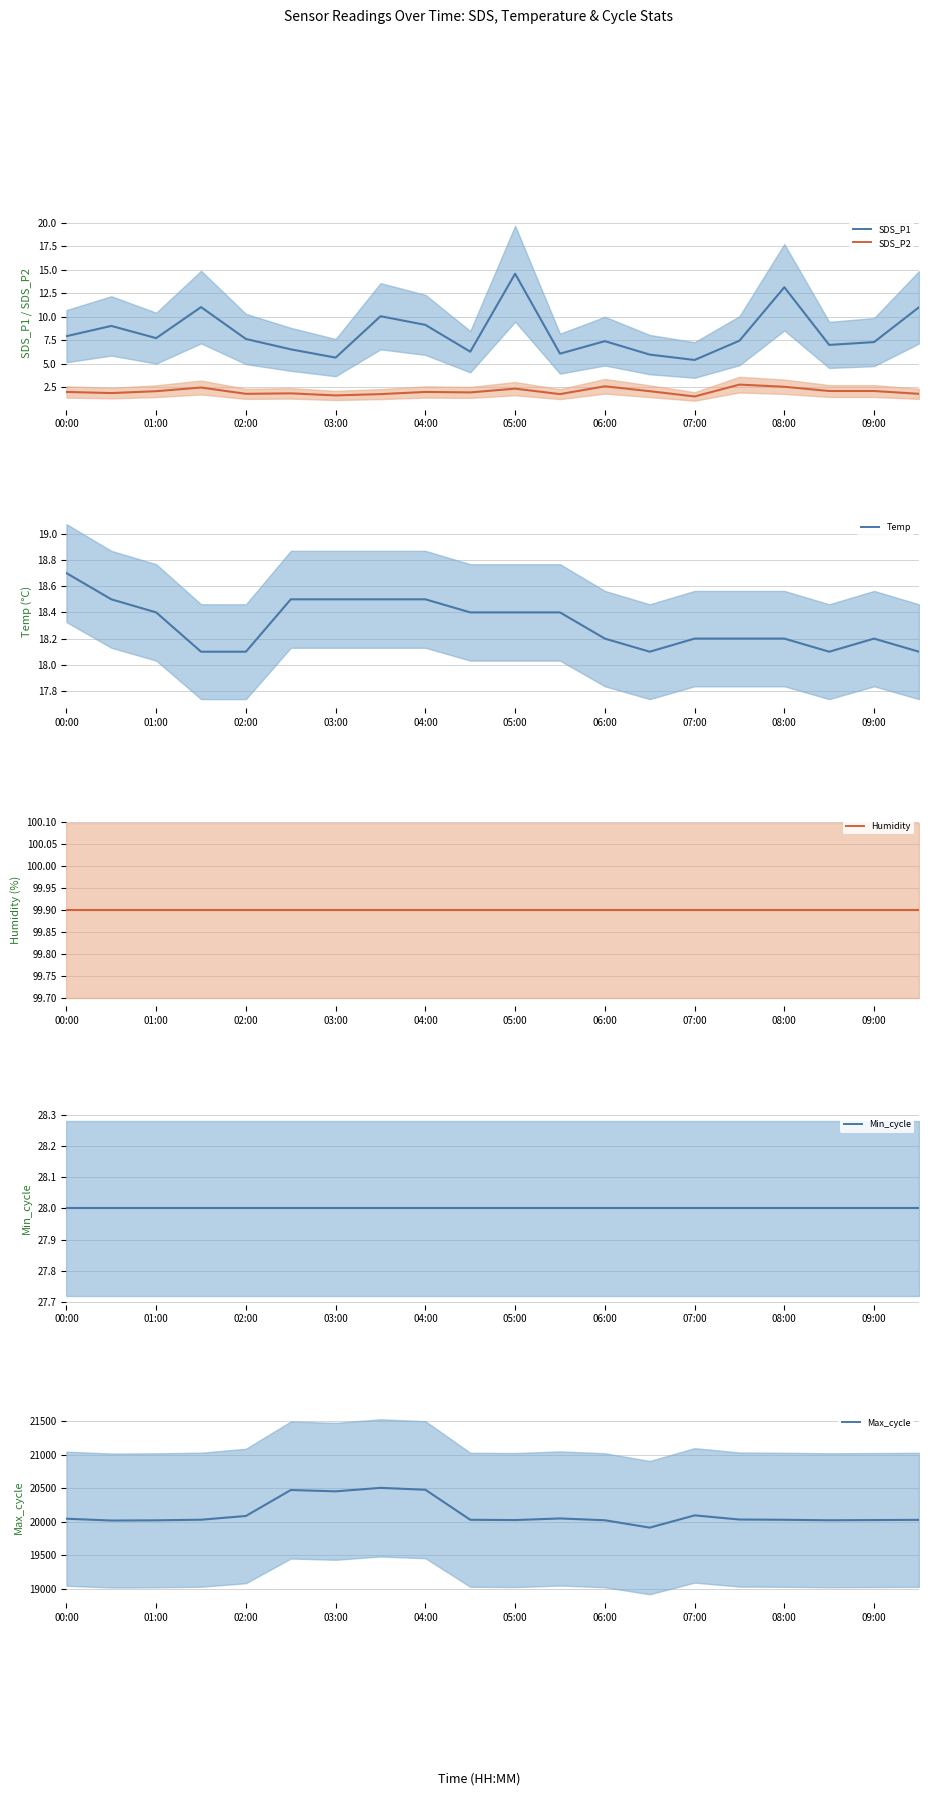

Is the value of Max_cycle mean at 06:00 greater than the value of Humidity mean at 19?

Yes